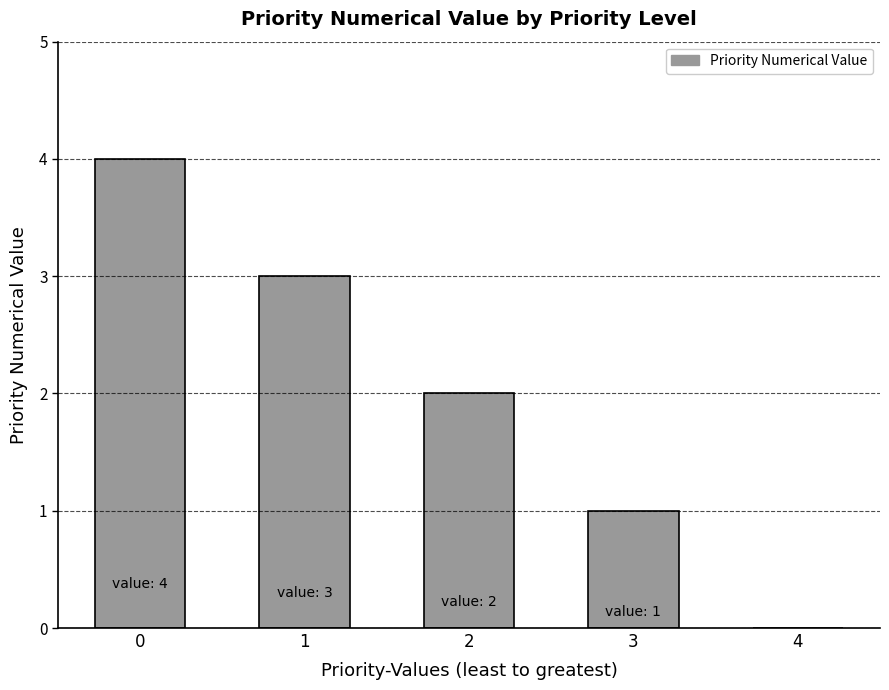

The value at 1 is 3. True or false?

True